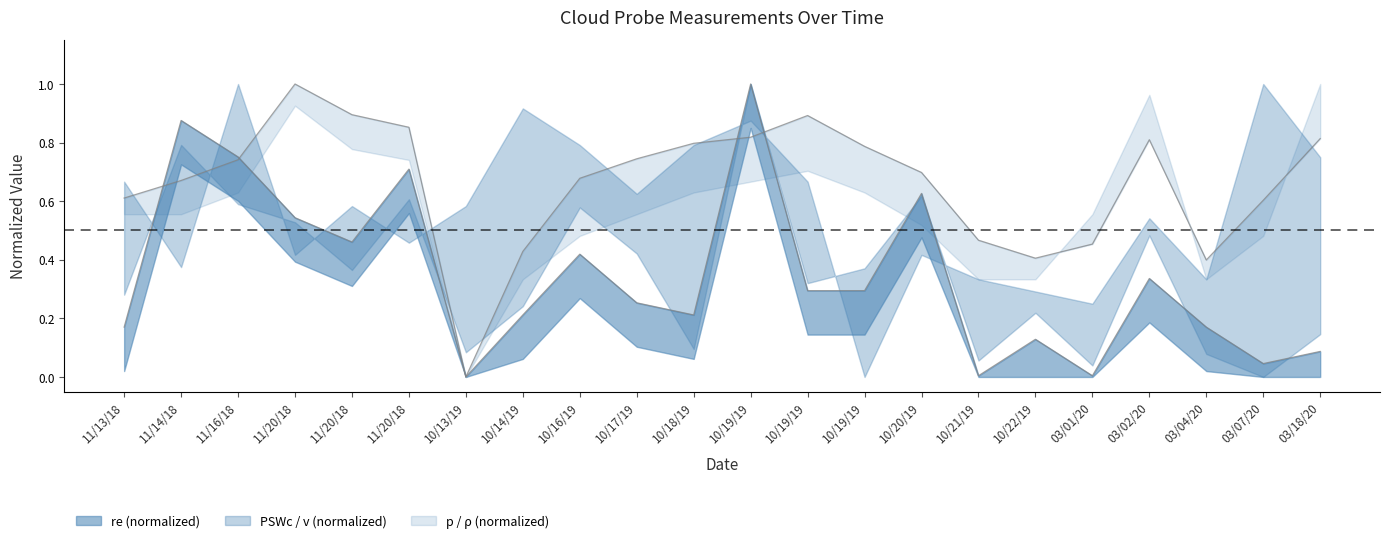

In ρ, how many points are higher than both neighbors (excluding endpoints)?

3